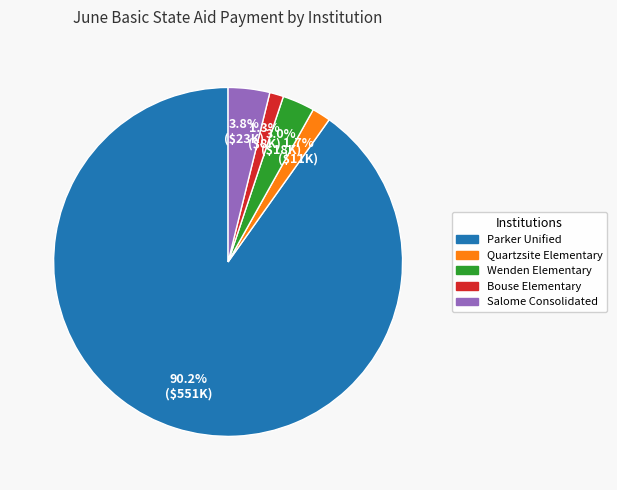

To the nearest percent, what is the average slice percentage?

20%